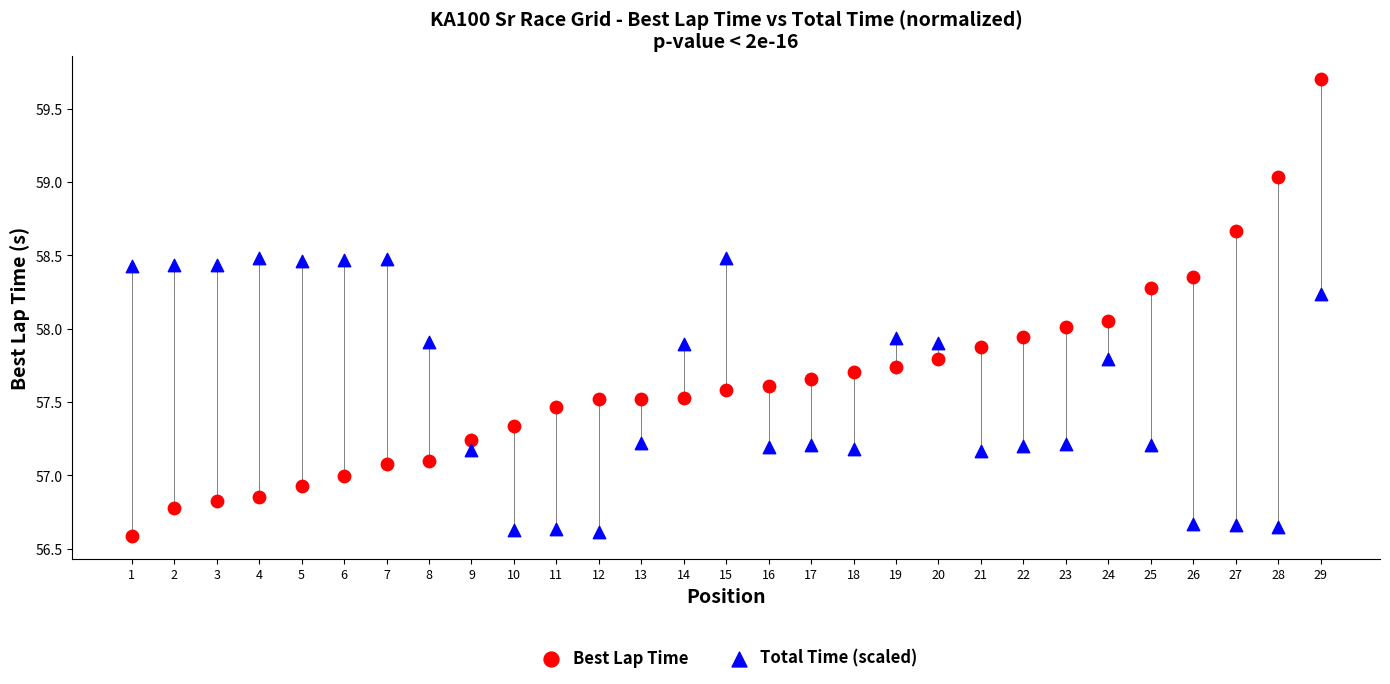

What is the X range (max minus min) for the scatter plot?

28.0